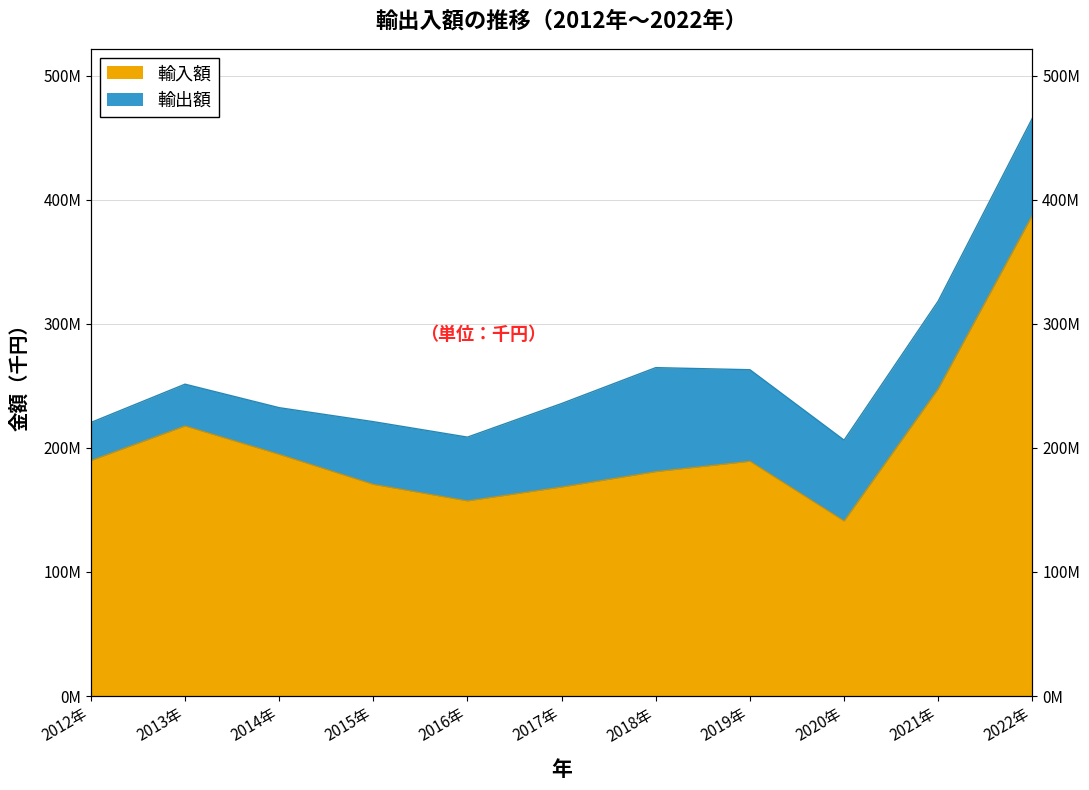

Reading left to right, extract all data points from this chart.

189822775	217709589	194819144	170614453	157295471	168482556	180889767	189242061	141080324	247686993	387606928